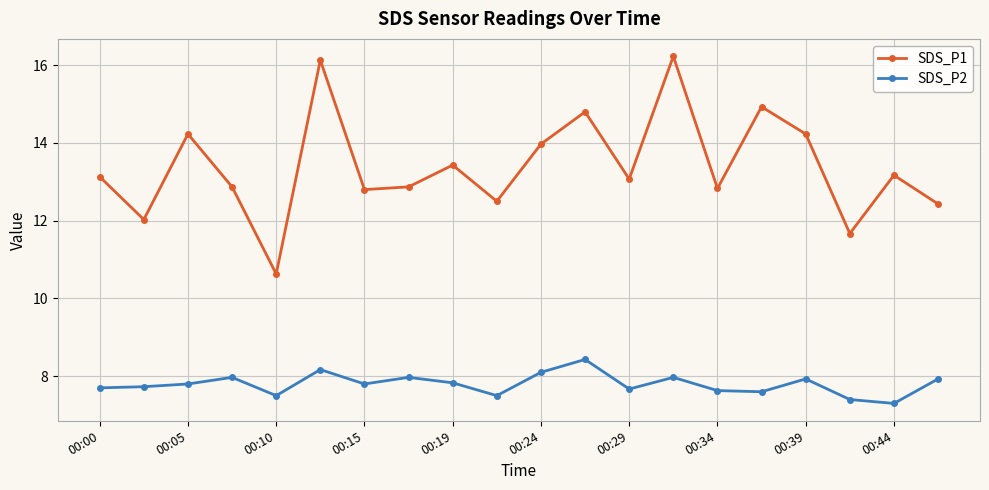

True or false: SDS_P2 and SDS_P1 intersect in this chart.

False